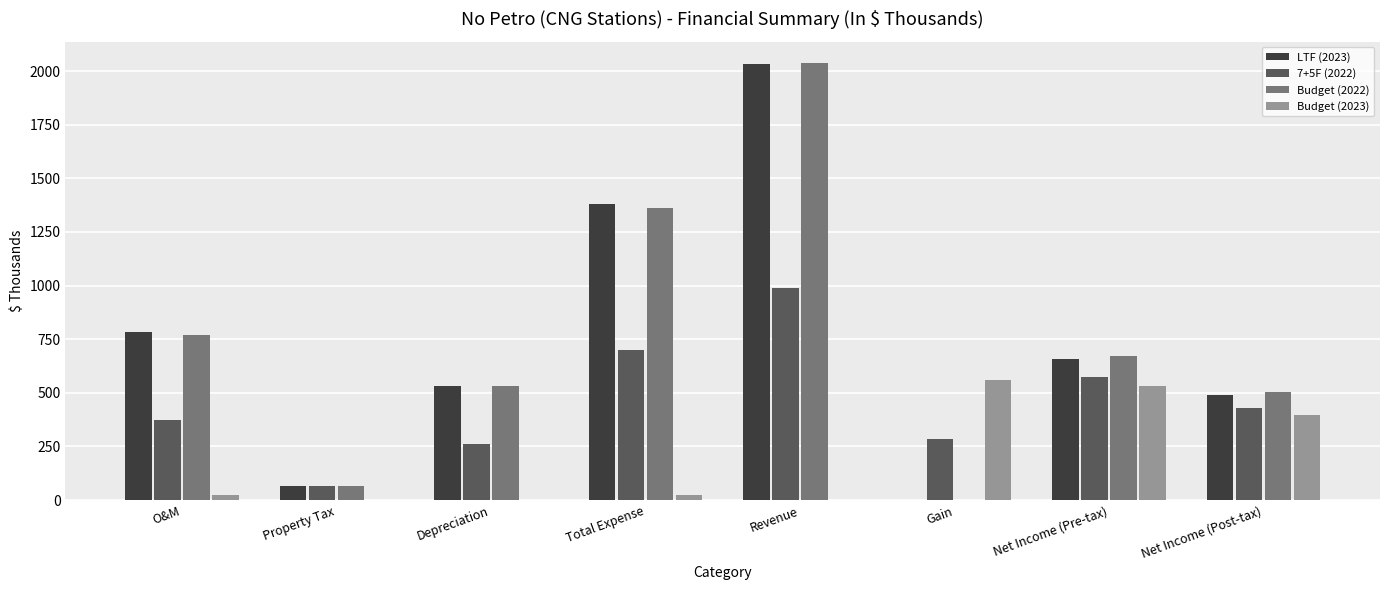

Reading left to right, list all the values displayed in this chart.

LTF (2023): O&M=785.0	Property Tax=64.0	Depreciation=530.0	Total Expense=1379.0	Revenue=2034.6	Gain=0.0	Net Income (Pre-tax)=655.6	Net Income (Post-tax)=489.4
7+5F (2022): O&M=372.0	Property Tax=64.0	Depreciation=263.0	Total Expense=699.0	Revenue=987.0	Gain=287.0	Net Income (Pre-tax)=575.0	Net Income (Post-tax)=429.3
Budget (2022): O&M=769.0	Property Tax=64.0	Depreciation=530.0	Total Expense=1363.0	Revenue=2035.0	Gain=0.0	Net Income (Pre-tax)=672.0	Net Income (Post-tax)=501.7
Budget (2023): O&M=25.0	Property Tax=0.0	Depreciation=0.0	Total Expense=25.0	Revenue=0.0	Gain=558.0	Net Income (Pre-tax)=533.0	Net Income (Post-tax)=397.9